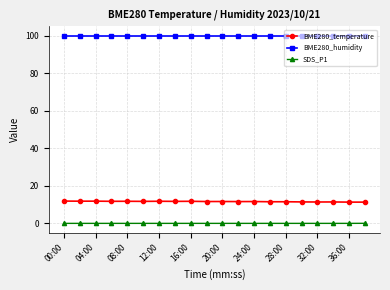

Which series has the largest total across all categories?

BME280_humidity